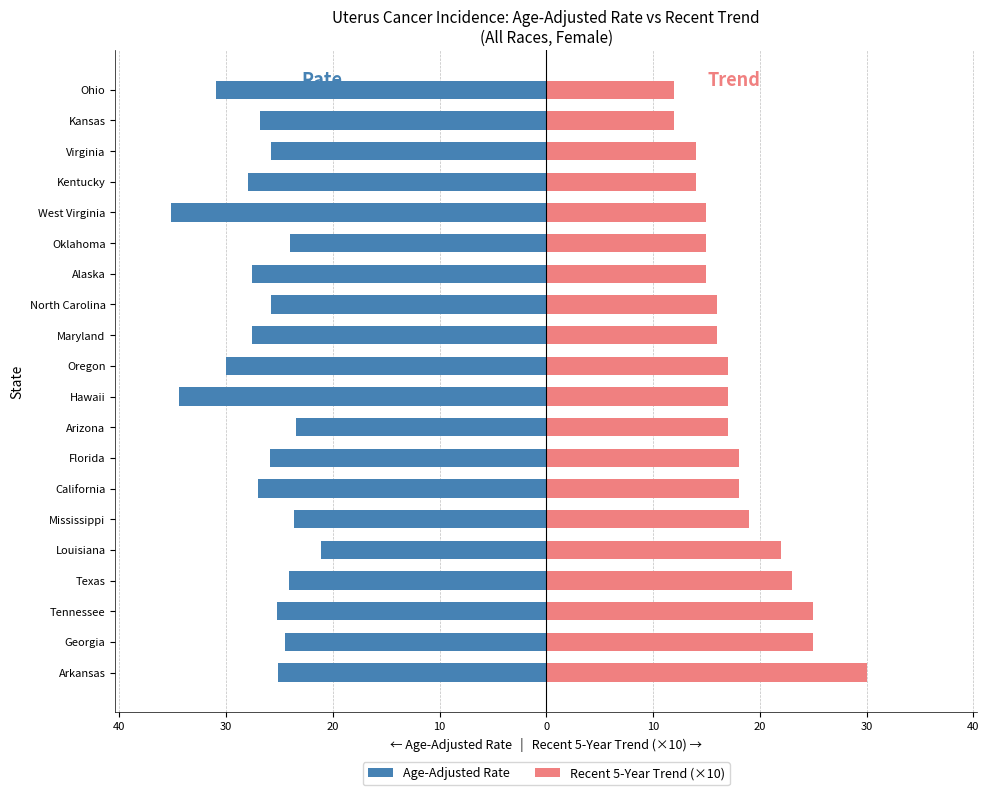

How many values in the Recent 5-Year Trend (×10) series exceed 17?

8